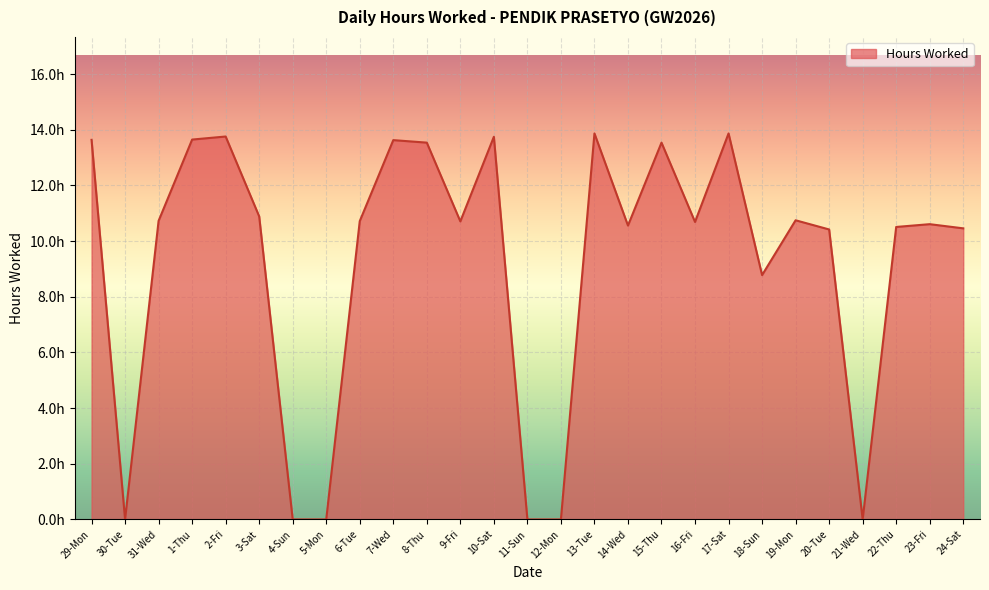

Where does the data first go above 10?

29-Mon